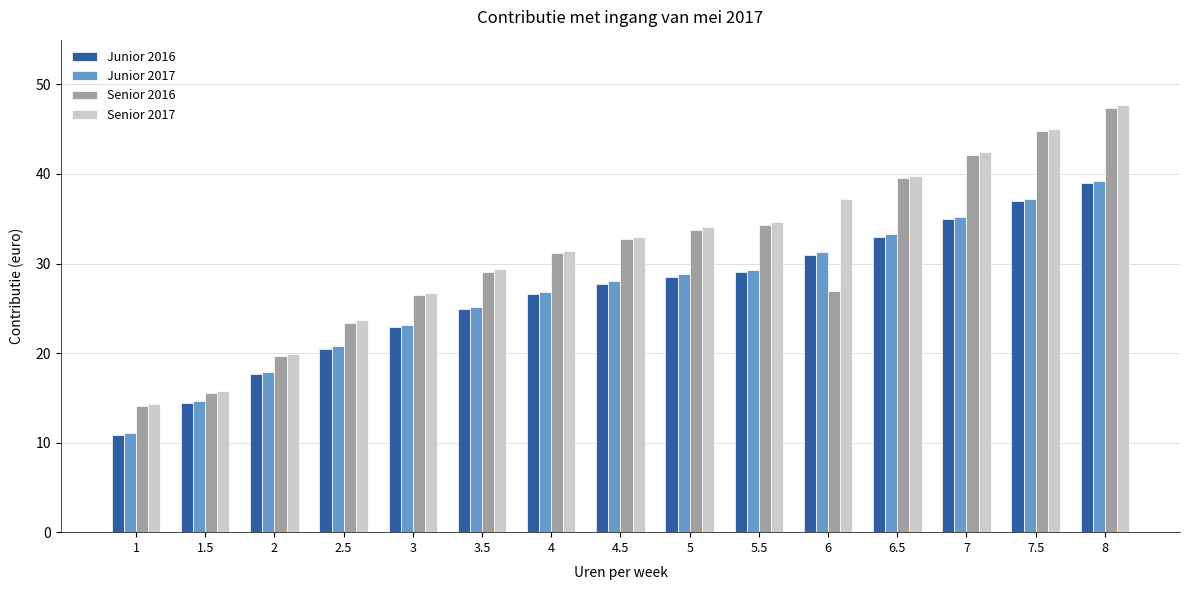

What is the difference between the second highest and minimum values in the Senior 2016 series?

30.7